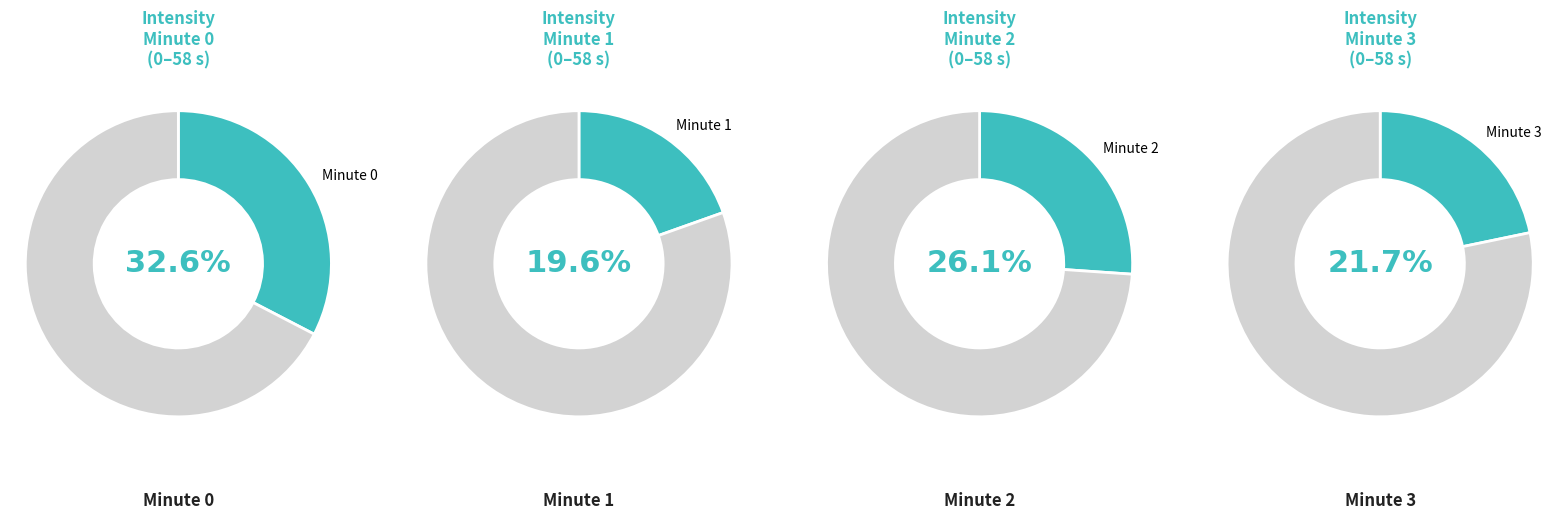

To the nearest percent, what percentage of the pie is Minute 1?

20%